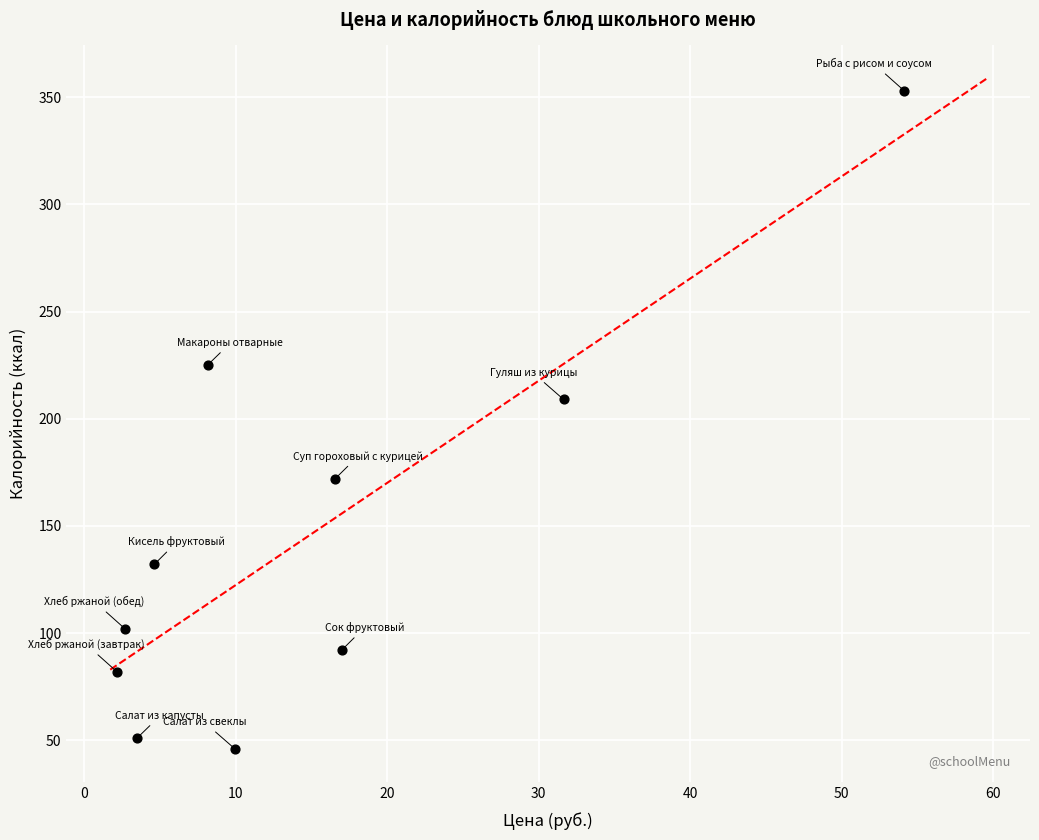

What is the average Y value?

146